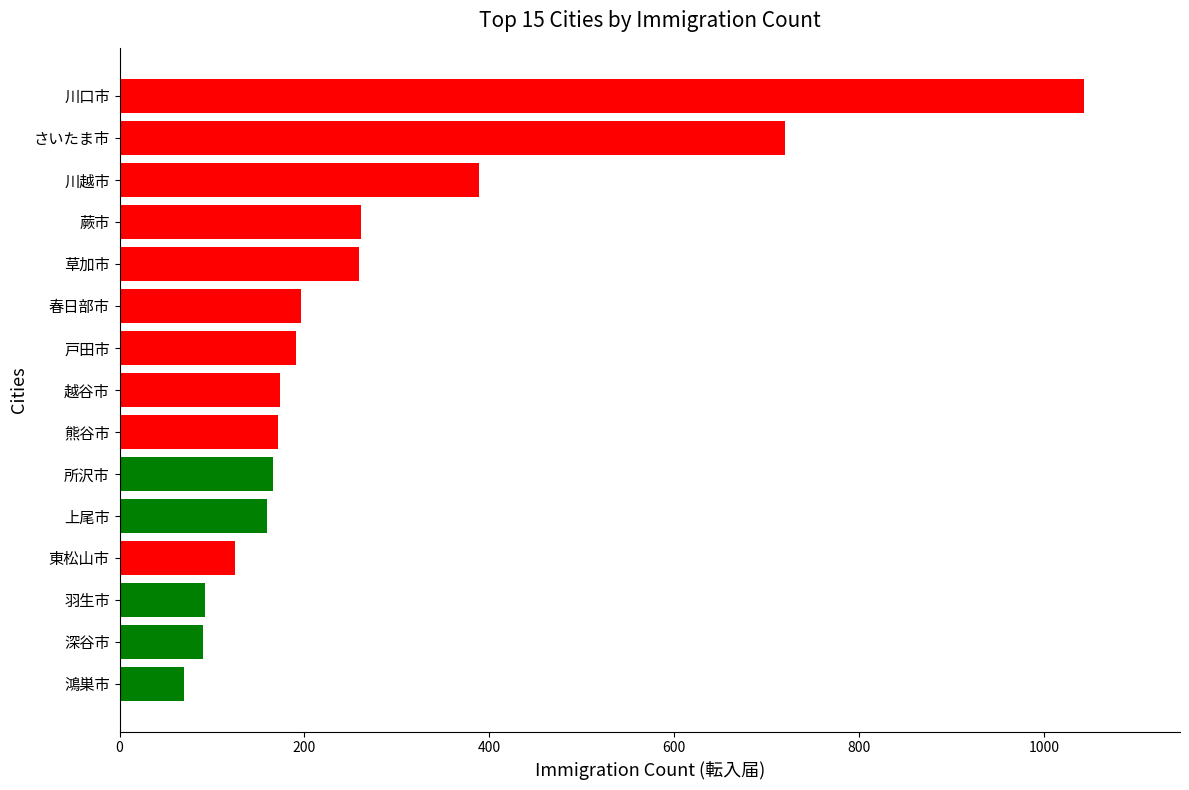

What is the sum of all values?

4108